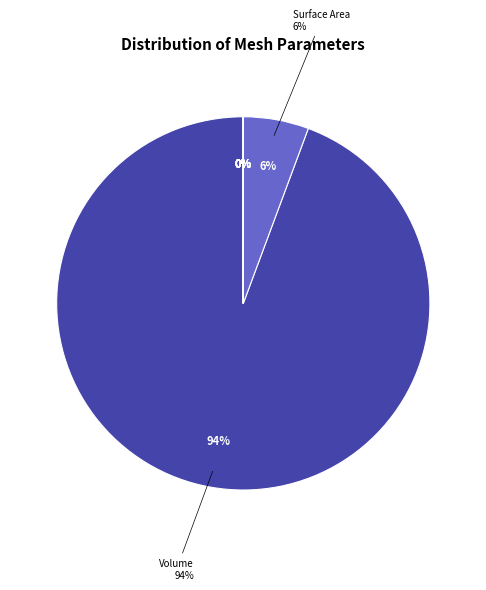

Is it true that Surface Area is 1% of the pie?

False